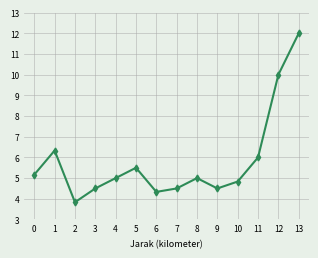

At which category does the data reach its first local valley?

2